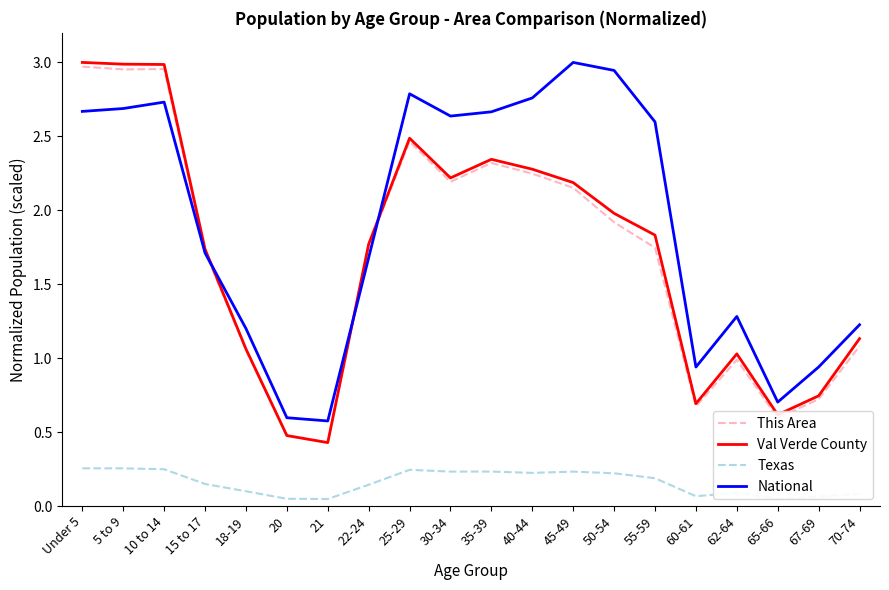

What is the total value across all series at 30-34?

7.3